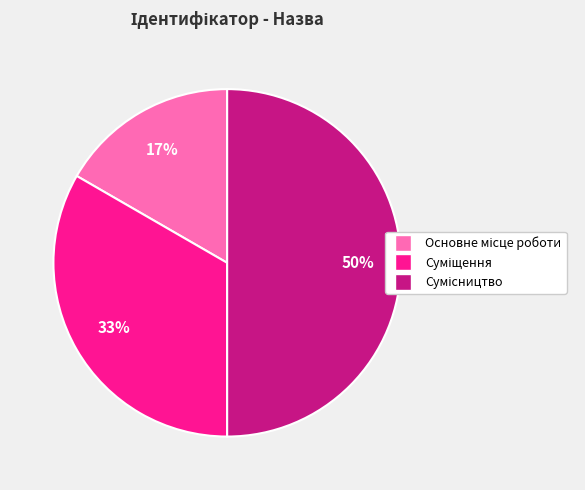

To the nearest percent, what is the average slice percentage?

33%